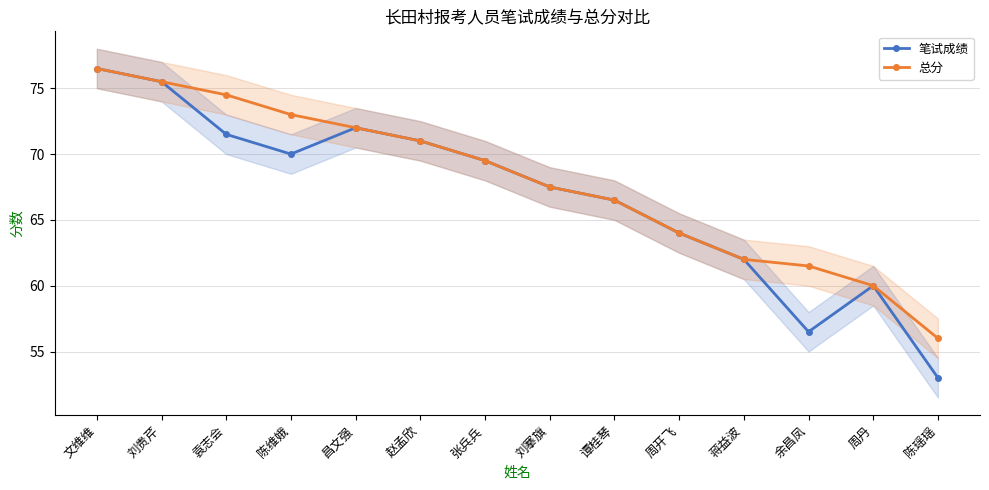

What is the sum of all 笔试成绩 values?

935.5